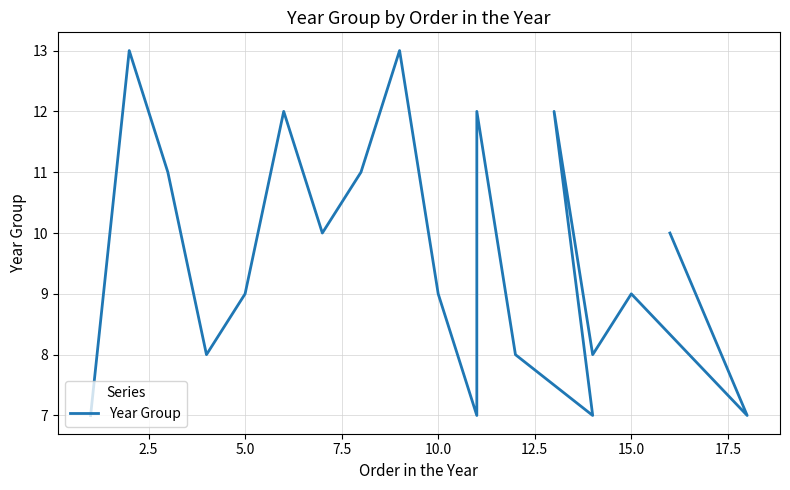

Reading left to right, transcribe all the data shown in this chart.

7	13	11	8	9	12	10	11	13	9	7	12	8	7	12	8	9	7	10